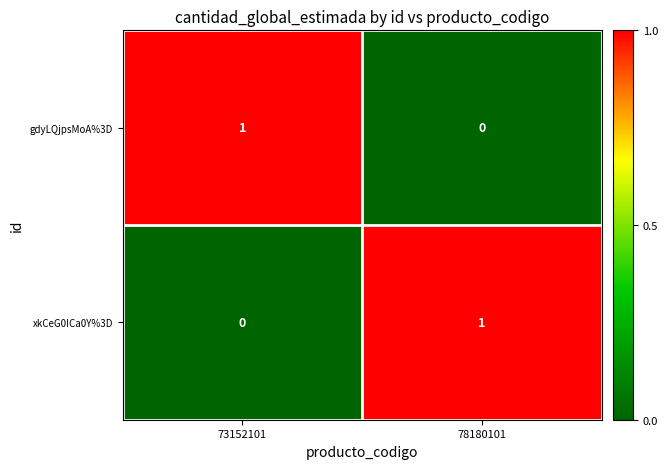

The value of gdyLQjpsMoA%3D at 73152101 is 1. True or false?

True